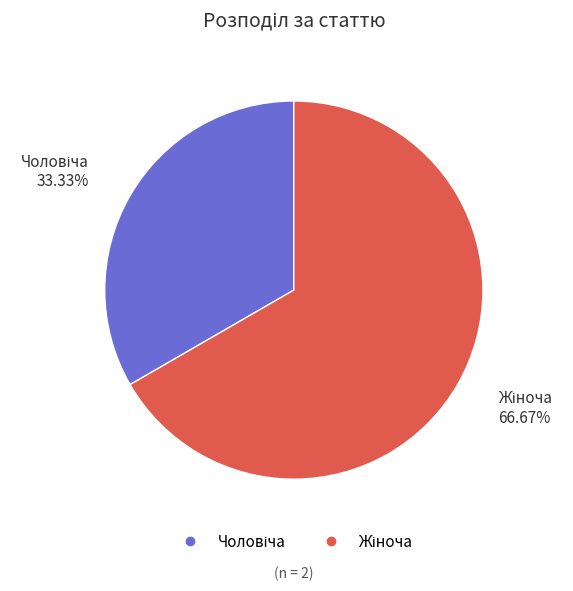

Does any single category account for the majority?

Yes